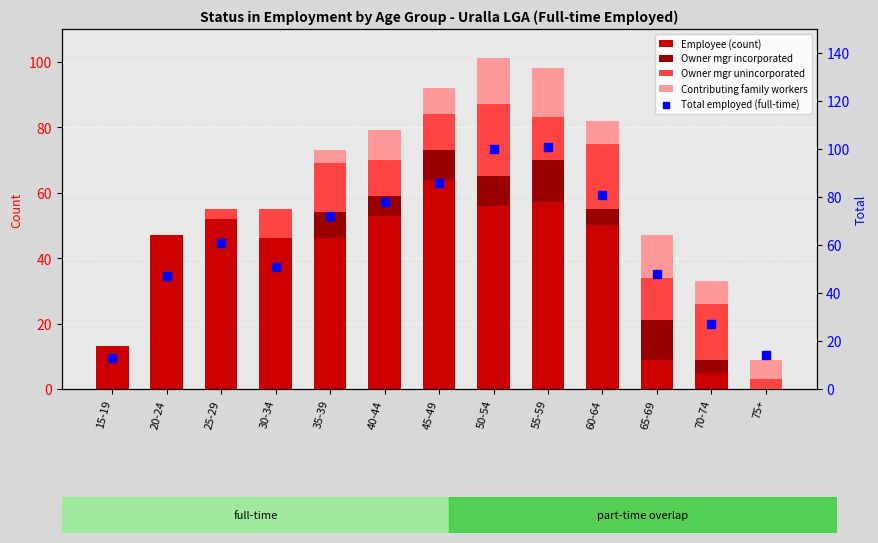

List the series in order of their peak value, highest first.

Total employed (full-time), Employee (count), Owner mgr unincorporated, Contributing family workers, Owner mgr incorporated